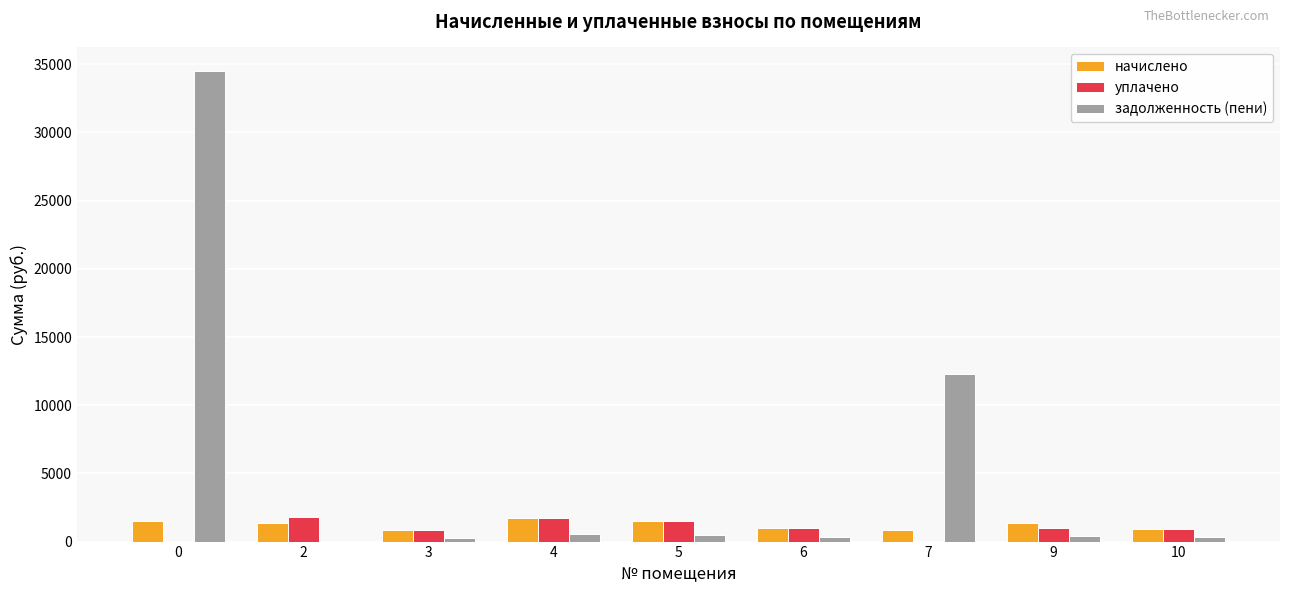

Which series has the largest total across all categories?

задолженность (пени)